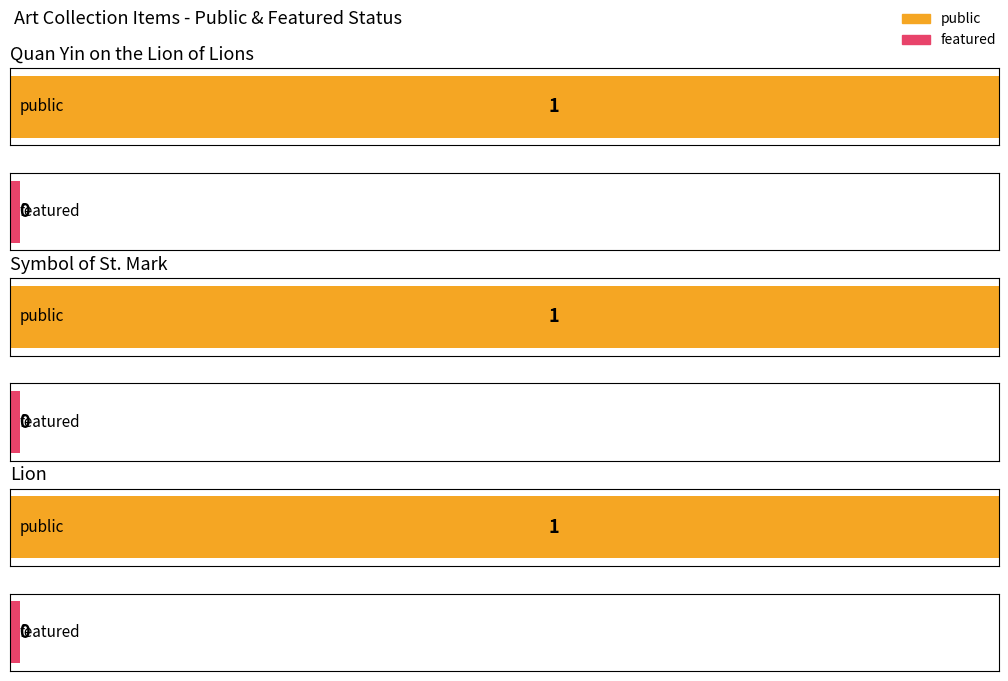

How many groups of bars are there?

3